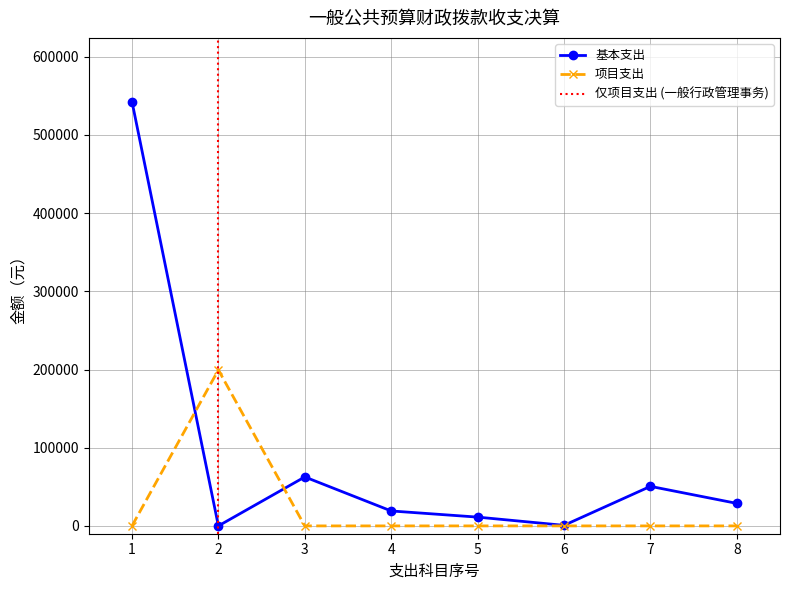

Rank the series by their average value, from lowest to highest.

项目支出, 基本支出